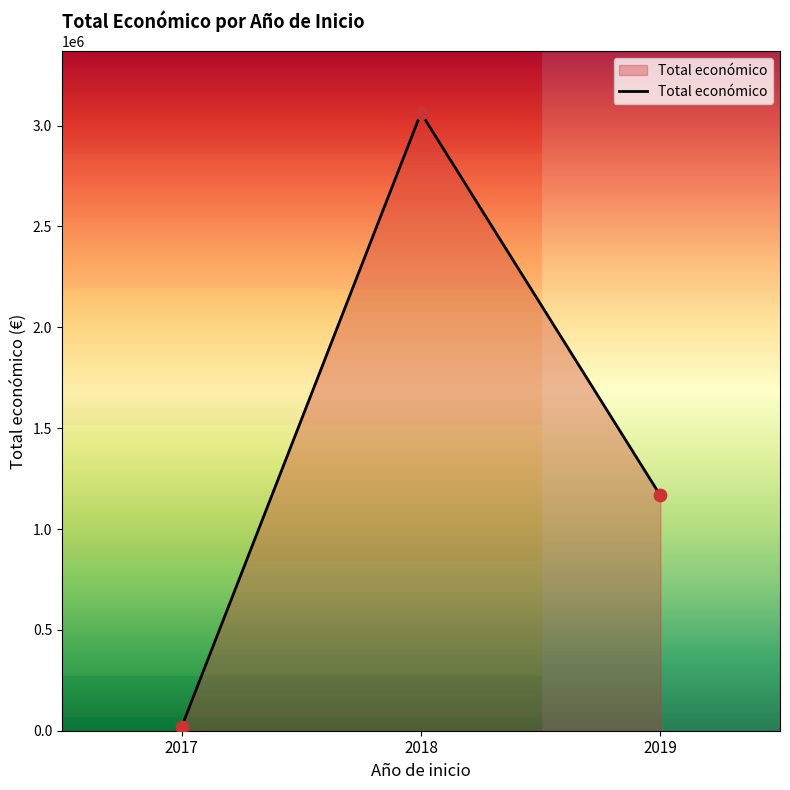

What is the change in value from 2017 to 2019?

+1147479